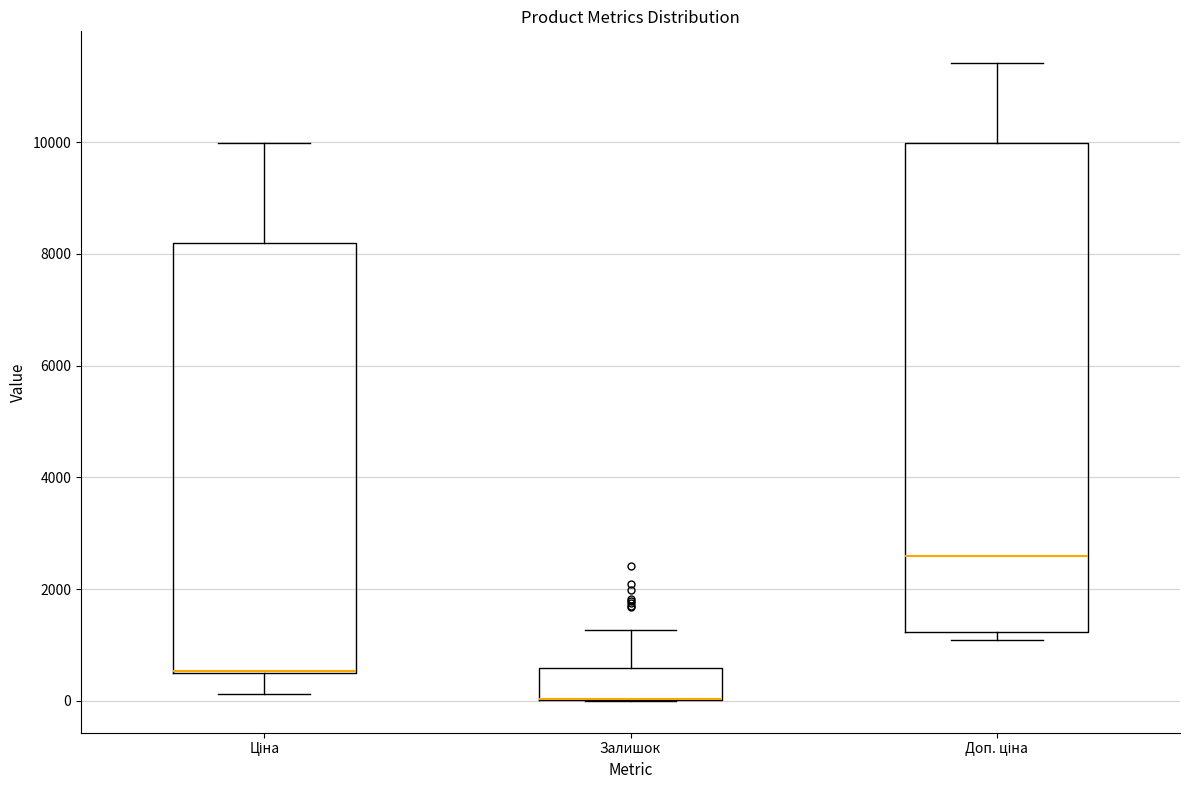

Where does the upper whisker of the box for Ціна end on the y-axis? The values are not printed on the chart, so give them approximately, as read against the axis.

10000